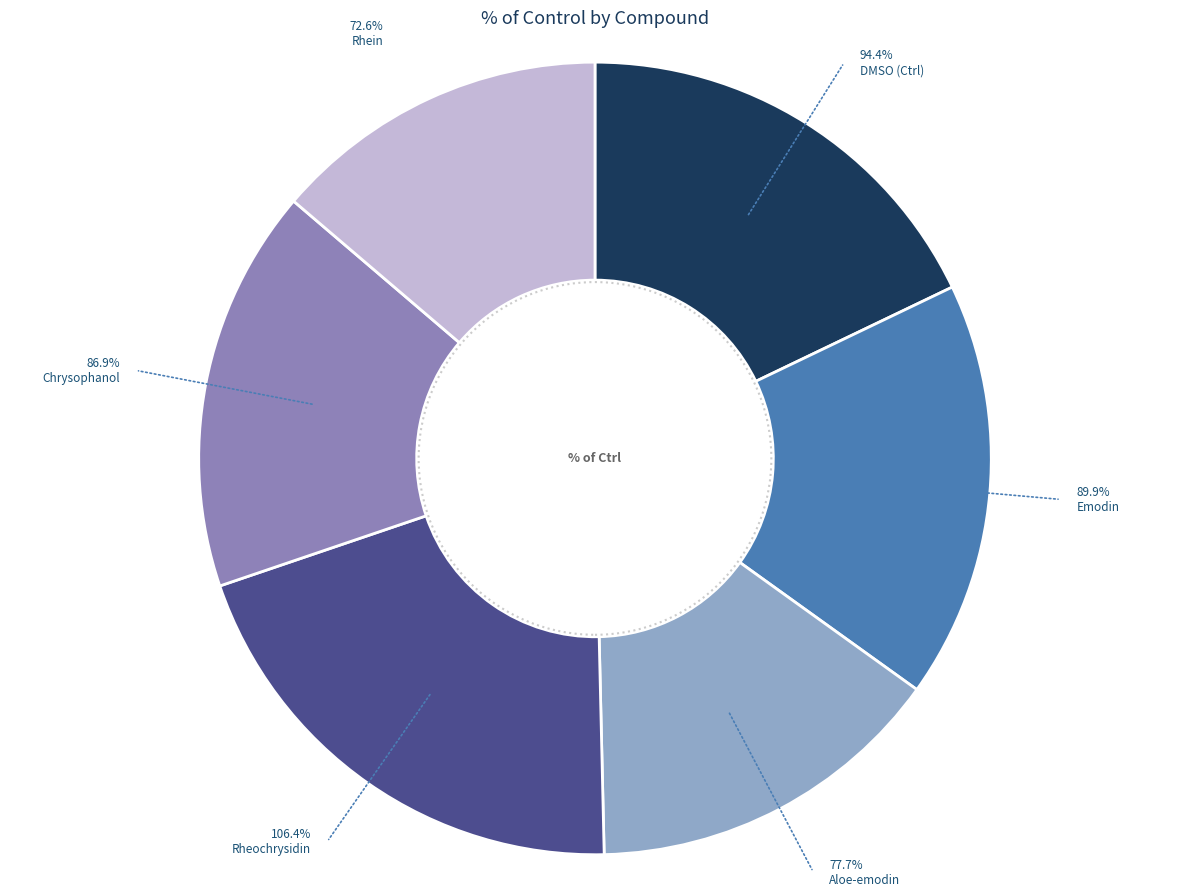

Rank the categories by value from lowest to highest.

Rhein, Aloe-emodin, Chrysophanol, Emodin, DMSO (Ctrl), Rheochrysidin